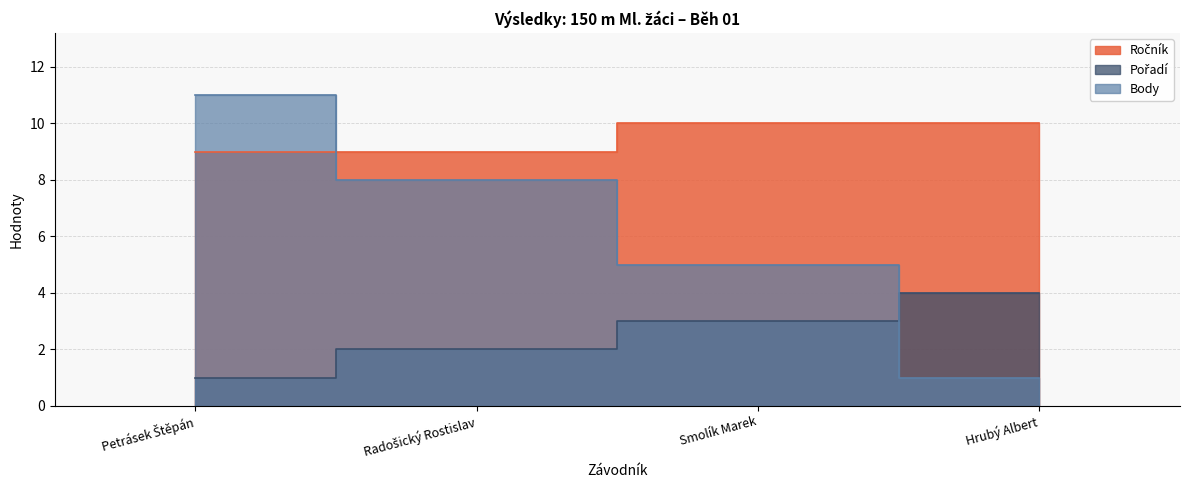

Is it true that Body equals 7 at Smolík Marek?

False